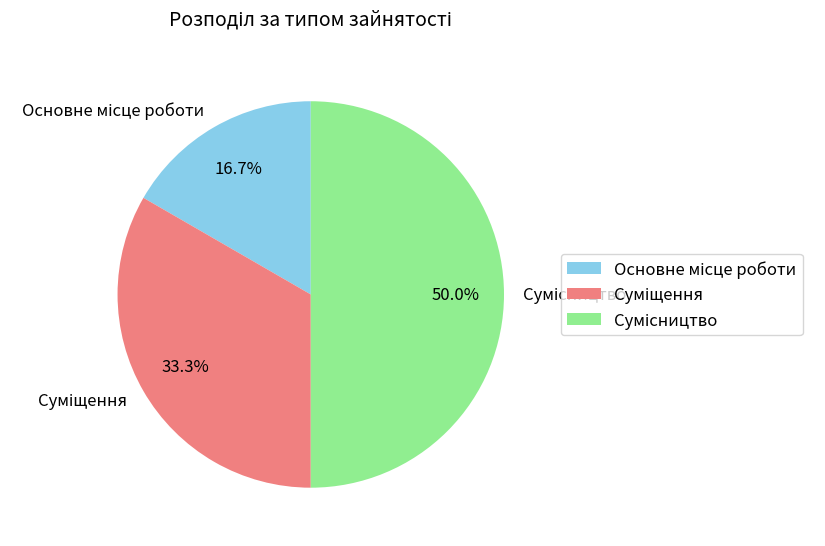

True or false: Суміщення accounts for 40% of the total.

False